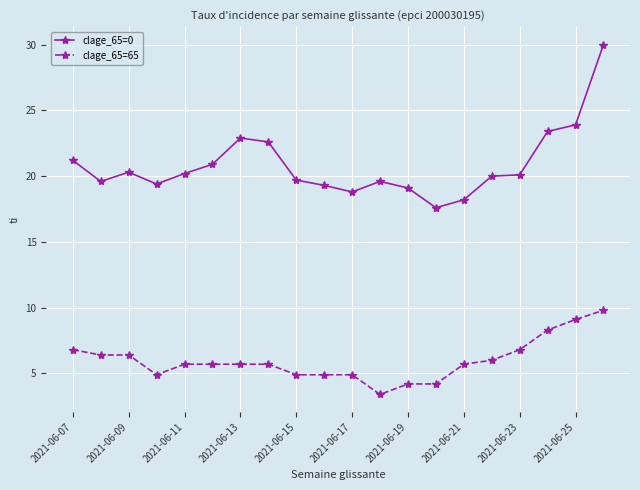

Which series has the largest range (max minus min)?

clage_65=0